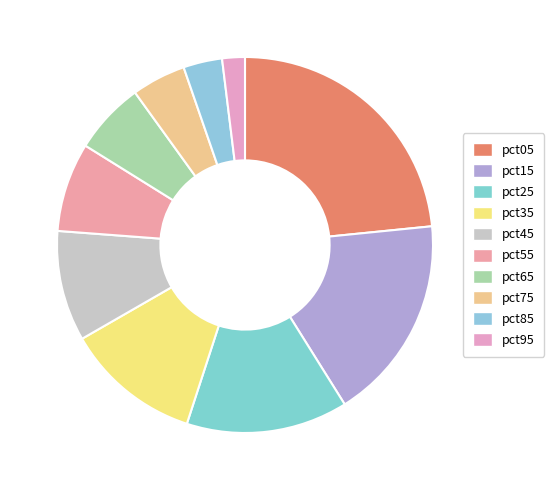

Does pct45 account for over 50% of the chart?

No